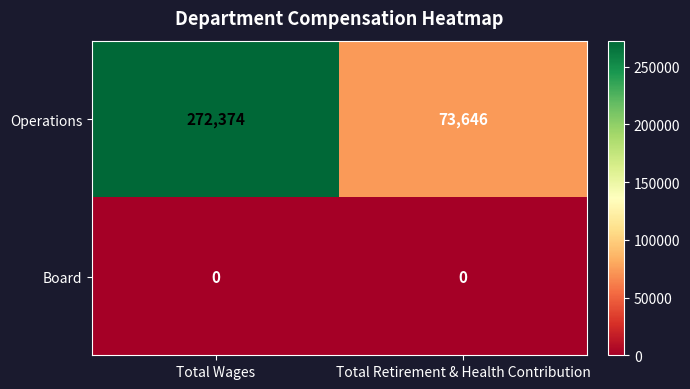

How many data points does each series have?

2